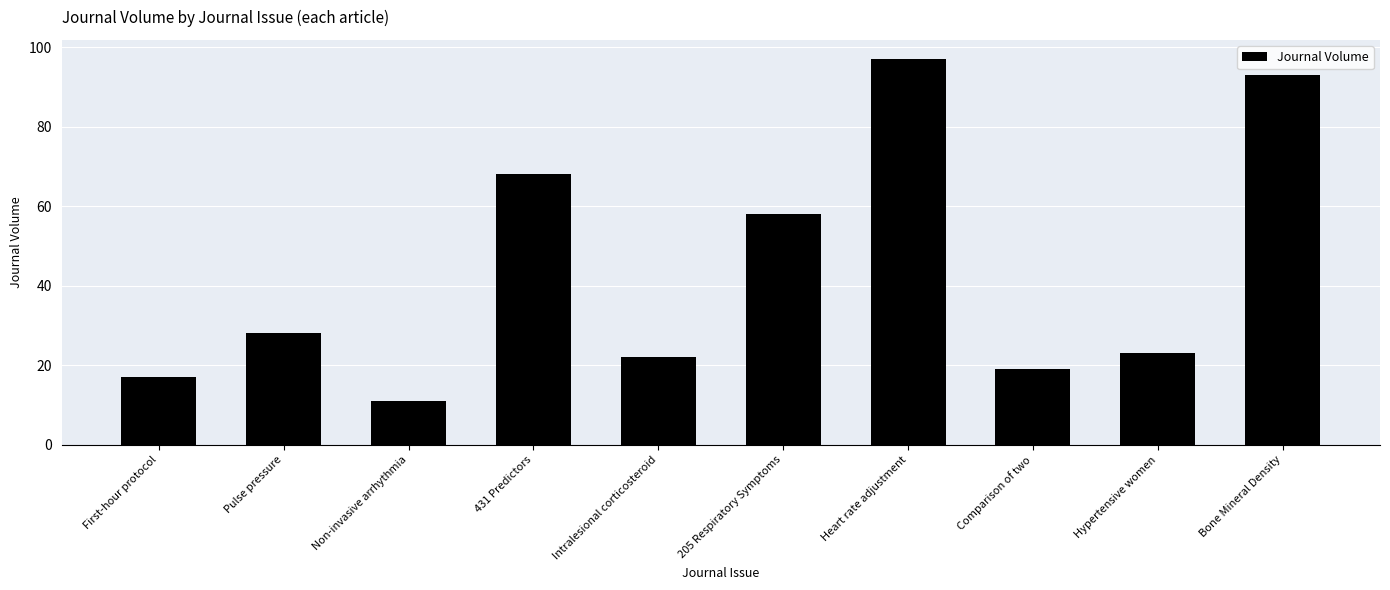

Where is the data nearest to the value 54?

205 Respiratory Symptoms